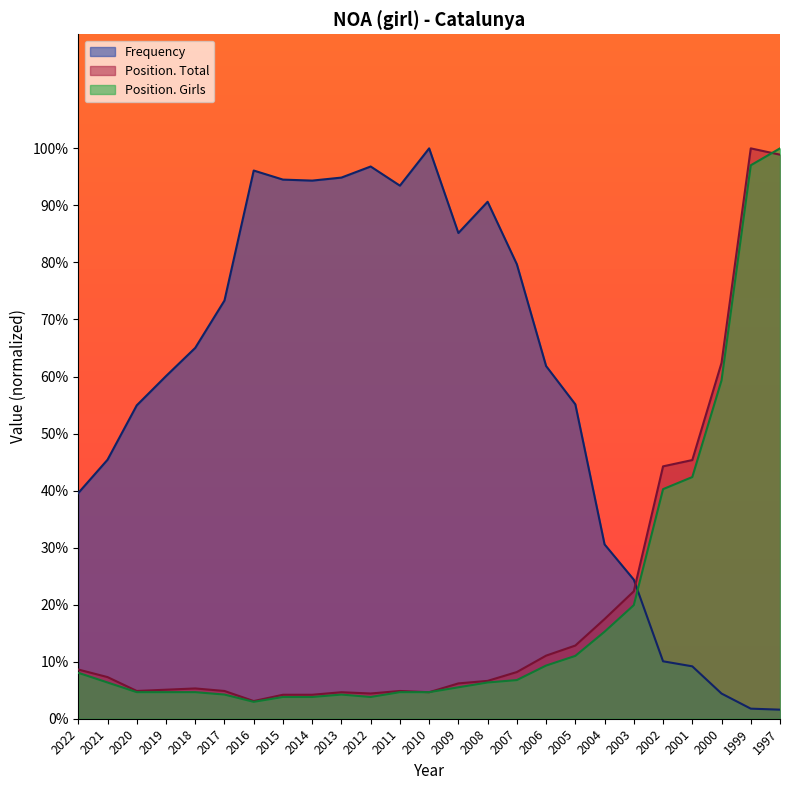

Reading left to right, list all the values displayed in this chart.

Frequency: 2022=39.6	2021=45.4	2020=54.9	2019=60.1	2018=65.0	2017=73.3	2016=96.1	2015=94.5	2014=94.3	2013=94.9	2012=96.8	2011=93.5	2010=100.0	2009=85.2	2008=90.6	2007=79.7	2006=61.8	2005=55.1	2004=30.6	2003=24.4	2002=10.1	2001=9.2	2000=4.4	1999=1.8	1997=1.6
Position. Total: 2022=8.6	2021=7.3	2020=4.9	2019=5.1	2018=5.3	2017=4.9	2016=3.1	2015=4.2	2014=4.2	2013=4.6	2012=4.4	2011=4.9	2010=4.6	2009=6.2	2008=6.6	2007=8.2	2006=11.1	2005=12.8	2004=17.5	2003=22.3	2002=44.2	2001=45.4	2000=62.4	1999=100.0	1997=98.9
Position. Girls: 2022=8.1	2021=6.4	2020=4.7	2019=4.7	2018=4.7	2017=4.2	2016=3.0	2015=3.8	2014=3.8	2013=4.2	2012=3.8	2011=4.7	2010=4.7	2009=5.5	2008=6.4	2007=6.8	2006=9.3	2005=11.0	2004=15.3	2003=19.9	2002=40.3	2001=42.4	2000=59.3	1999=97.0	1997=100.0